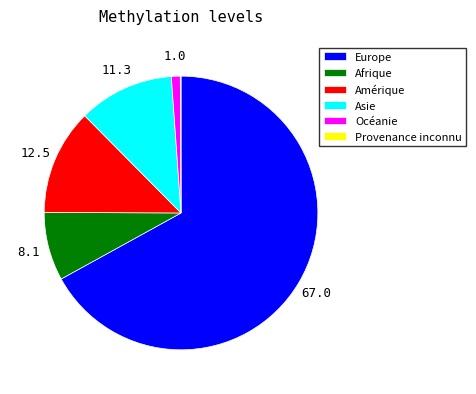

Approximately how many times larger is the value at Asie compared to Afrique?

1.4